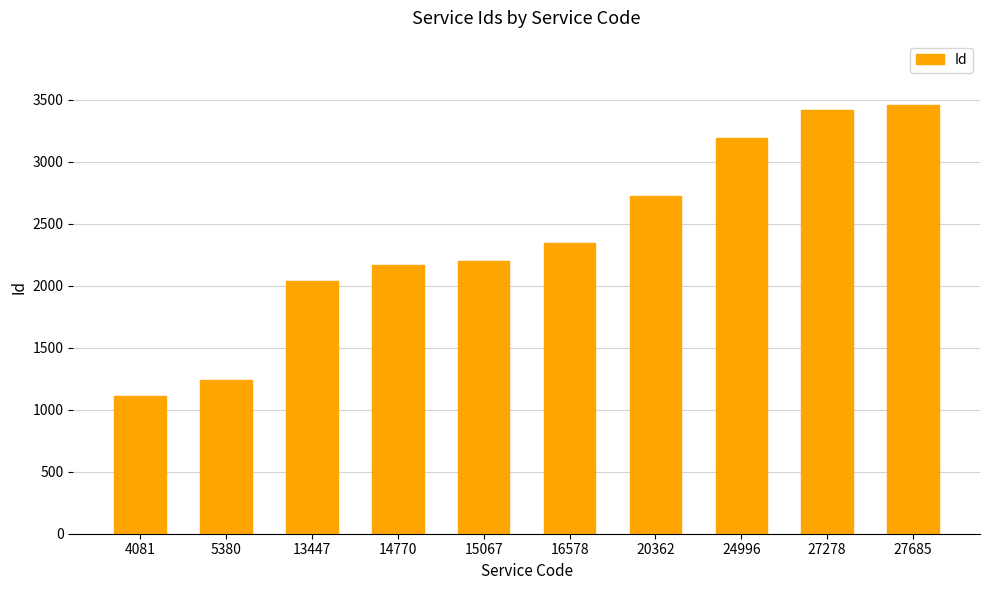

Between 16578 and 4081, which is larger?

16578